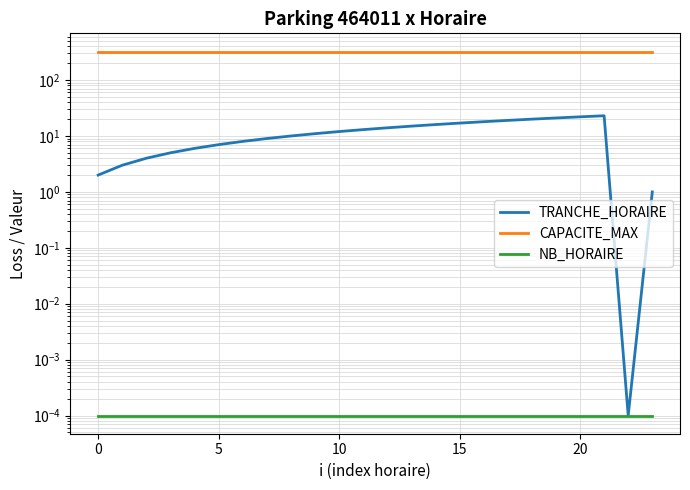

Does the chart display data point markers on the line(s)?

No